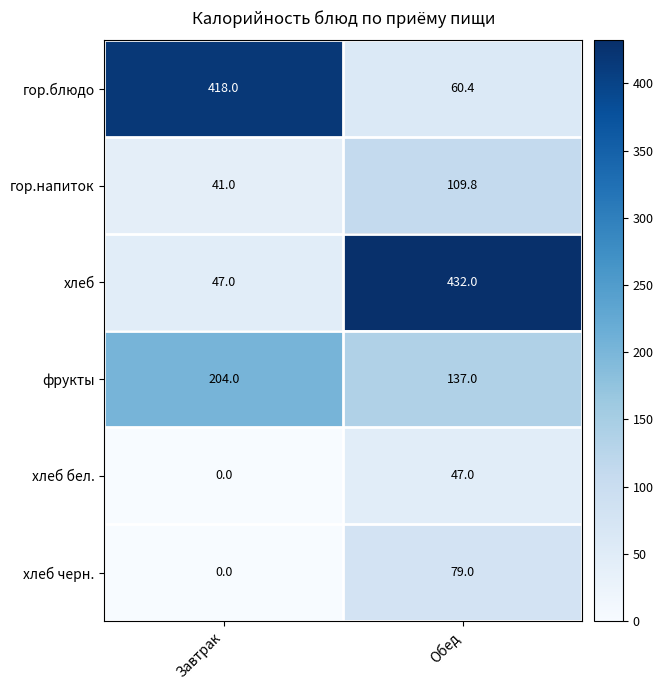

At which label is хлеб closest to 239?

Завтрак